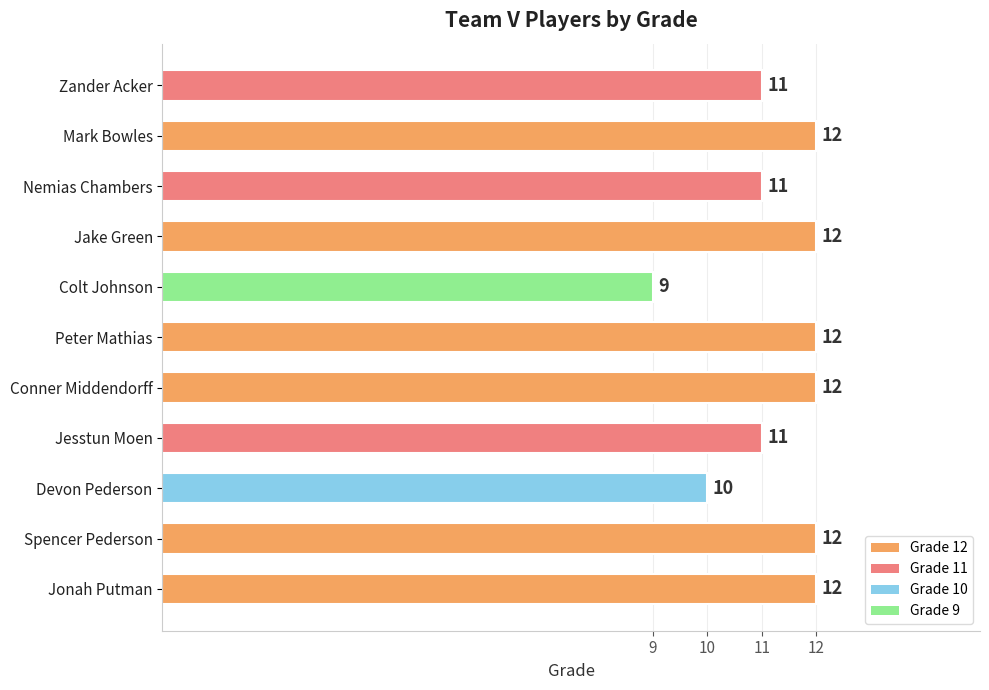

What is the label of the 9th bar from the bottom?

Nemias Chambers